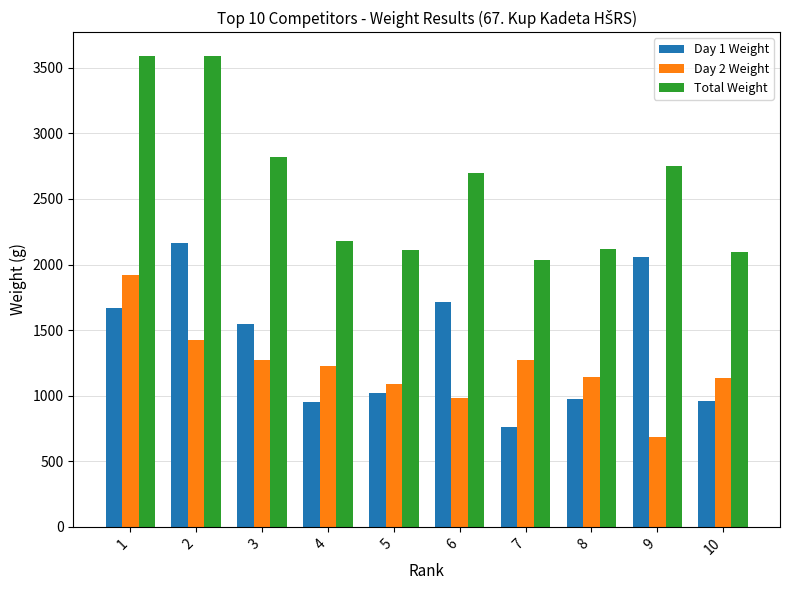

Is it true that Total Weight equals 3592 at 1?

True